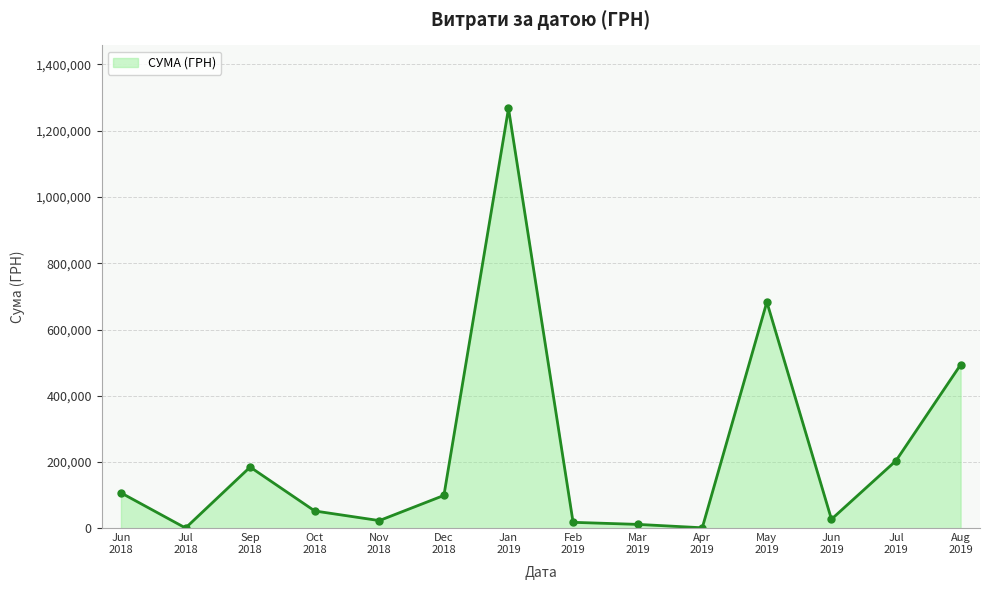

How many series are shown in this chart?

1